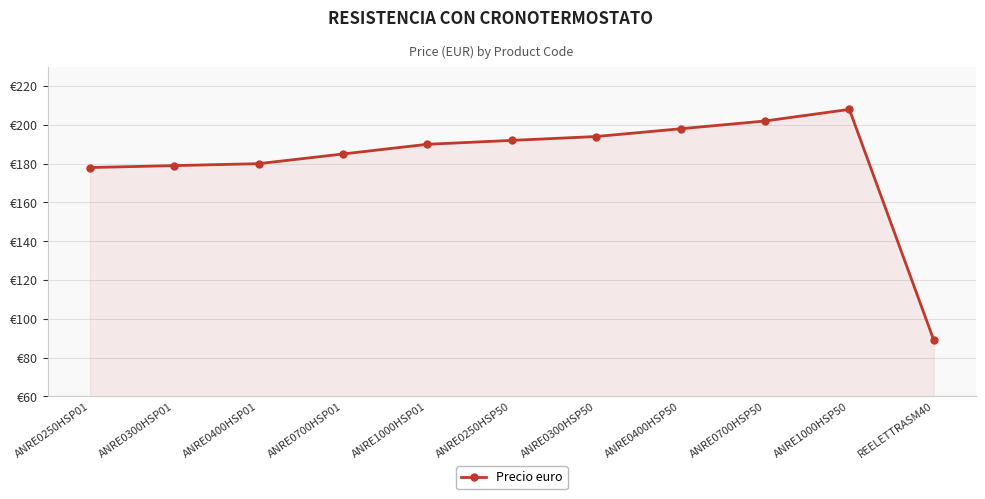

Which label corresponds to the smallest value in the chart?

REELETTRASM40